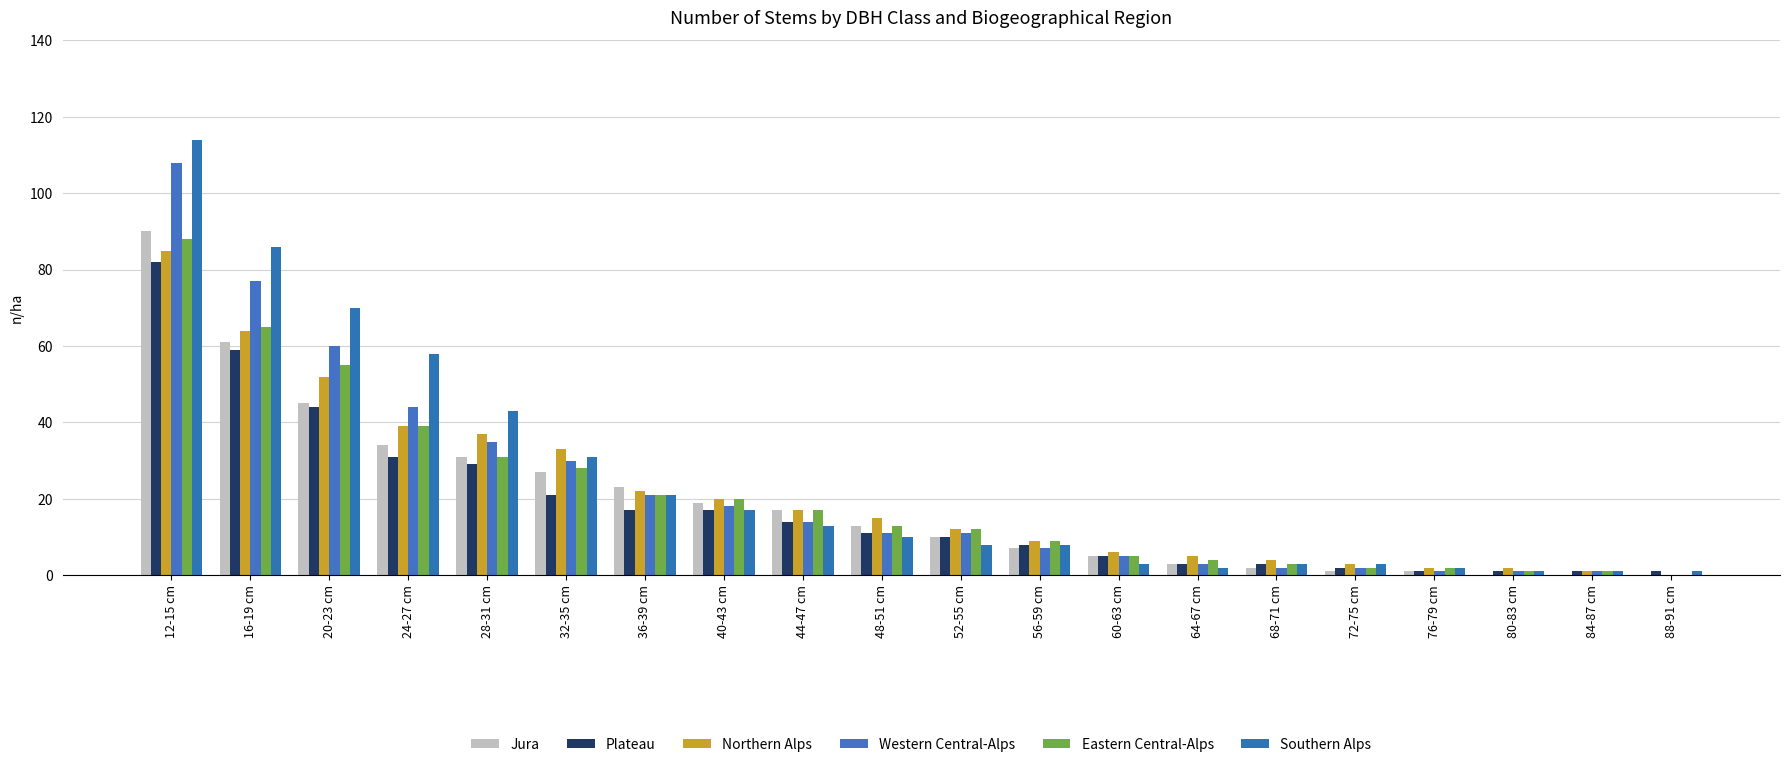

The Western Central-Alps series shows 1 at 76-79 cm. True or false?

True